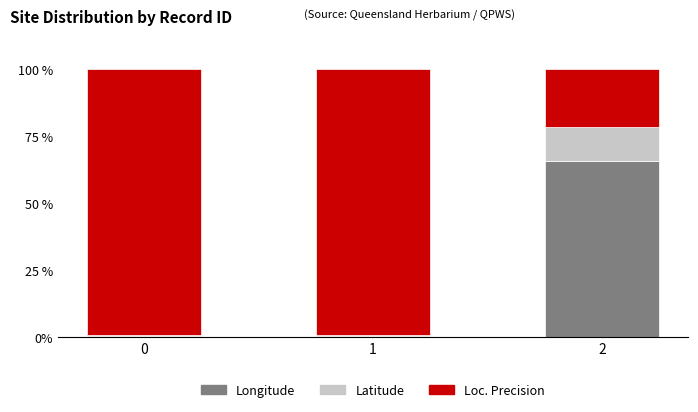

What is the maximum value for Longitude?

65.8